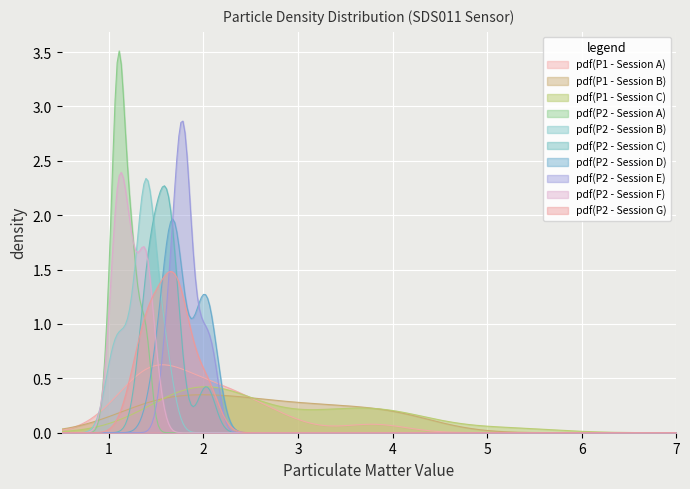

What is the highest value of the P1 series?

5.2